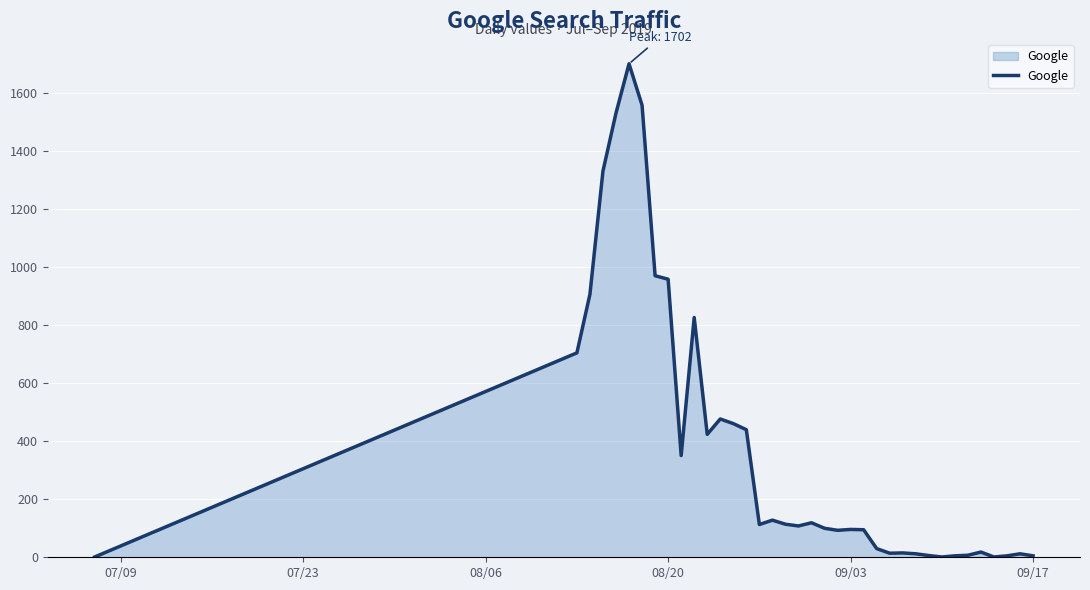

What is the greatest value displayed?

1702